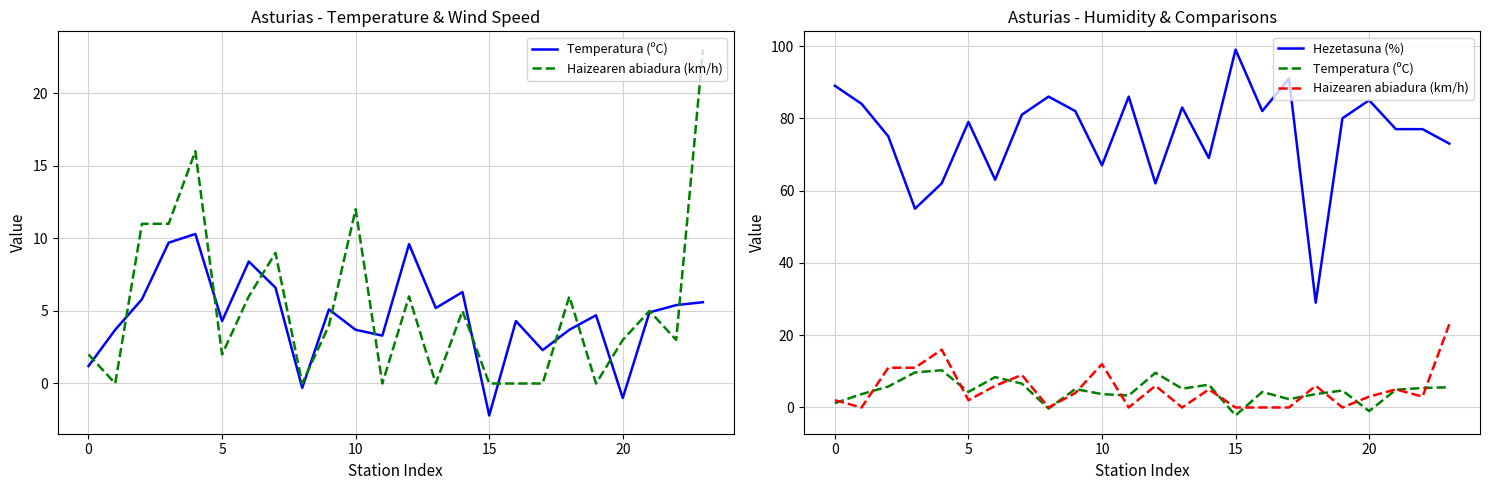

True or false: Haizearen abiadura (km/h) and Hezetasuna (%) cross at least once.

False